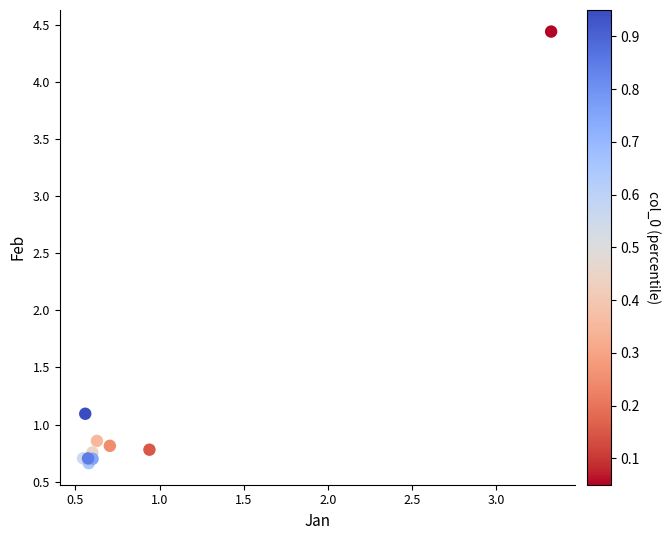

What Y value in the scatter plot is closest to 2?

1.1